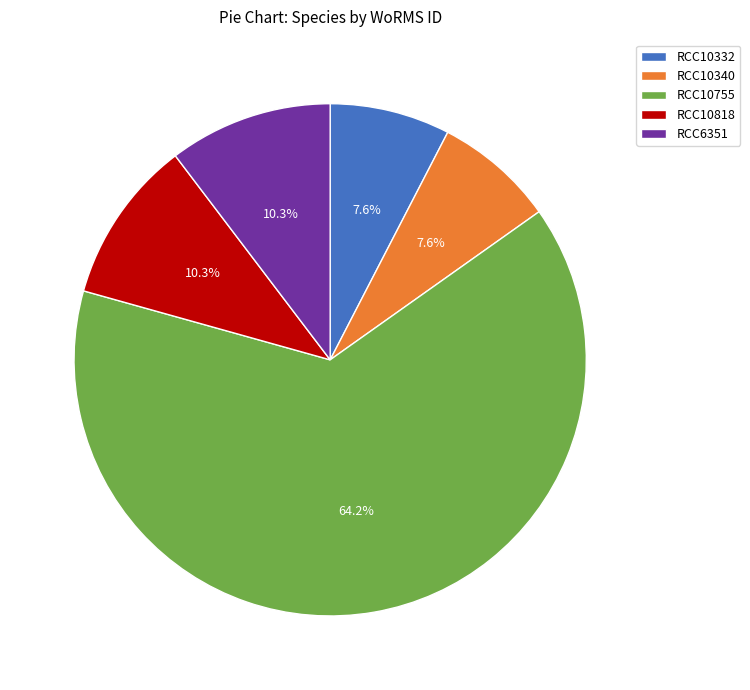

What is the total percentage of RCC10340 and RCC10332?

15.2%